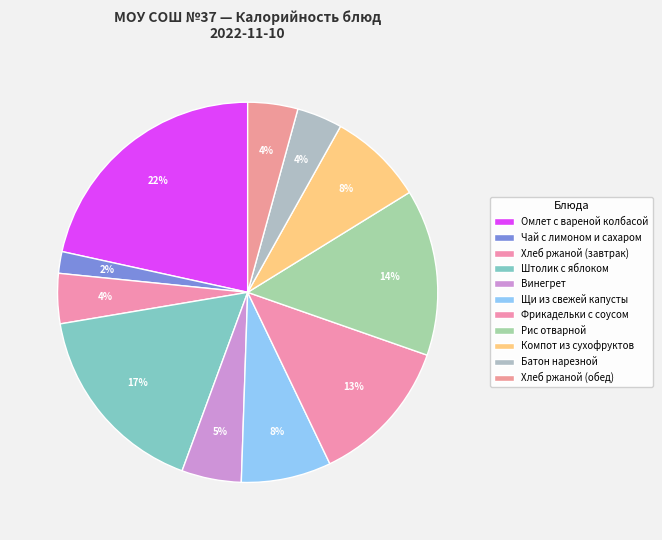

What is the ratio of the value at Винегрет to the value at Штолик с яблоком?

0.3